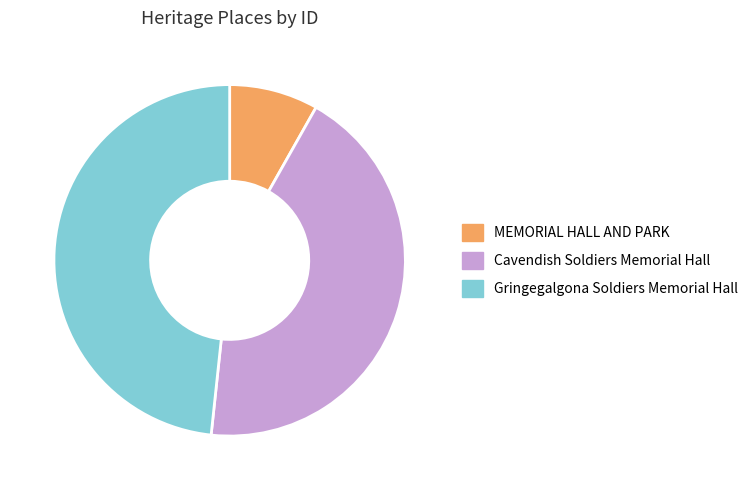

Approximately how many times larger is the value at Gringegalgona Soldiers Memorial Hall compared to Cavendish Soldiers Memorial Hall?

1.1